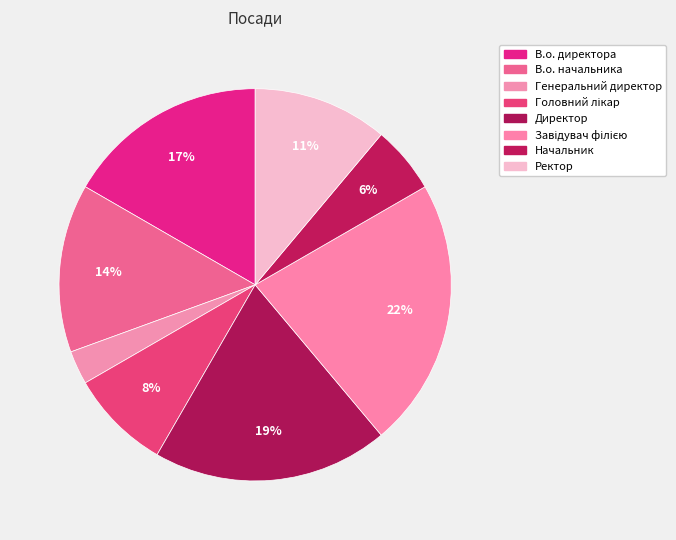

Is it true that Генеральний директор is 3% of the pie?

True